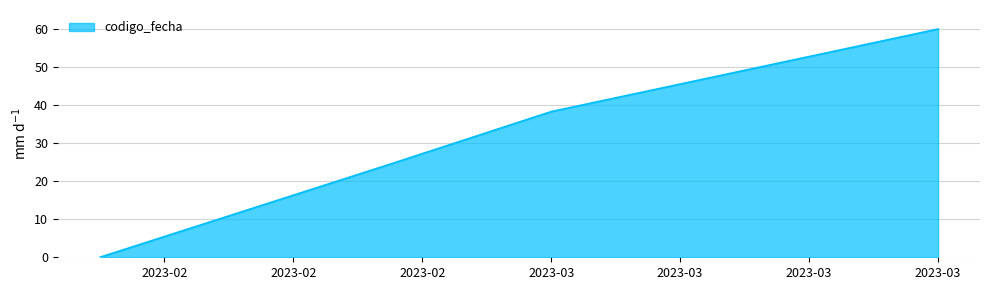

Does the chart display data point markers on the line(s)?

No